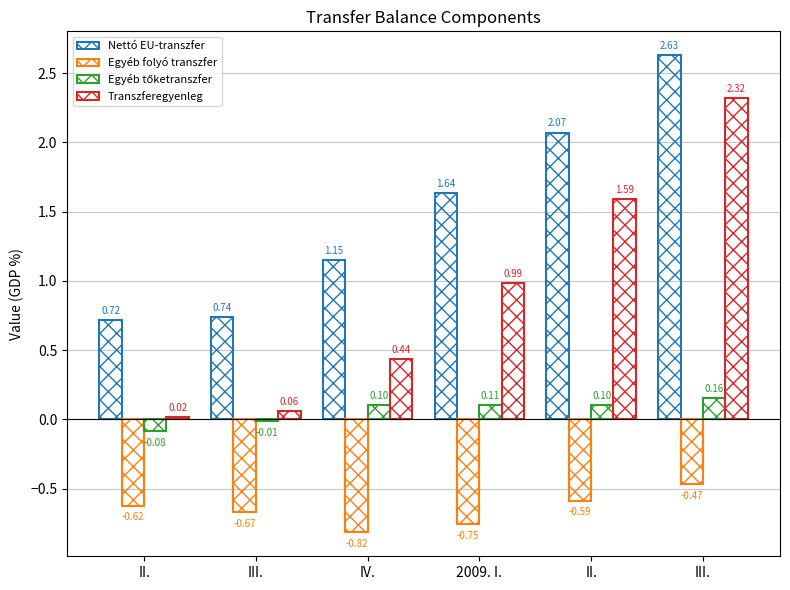

Which has a higher value, IV. or III.?

IV.